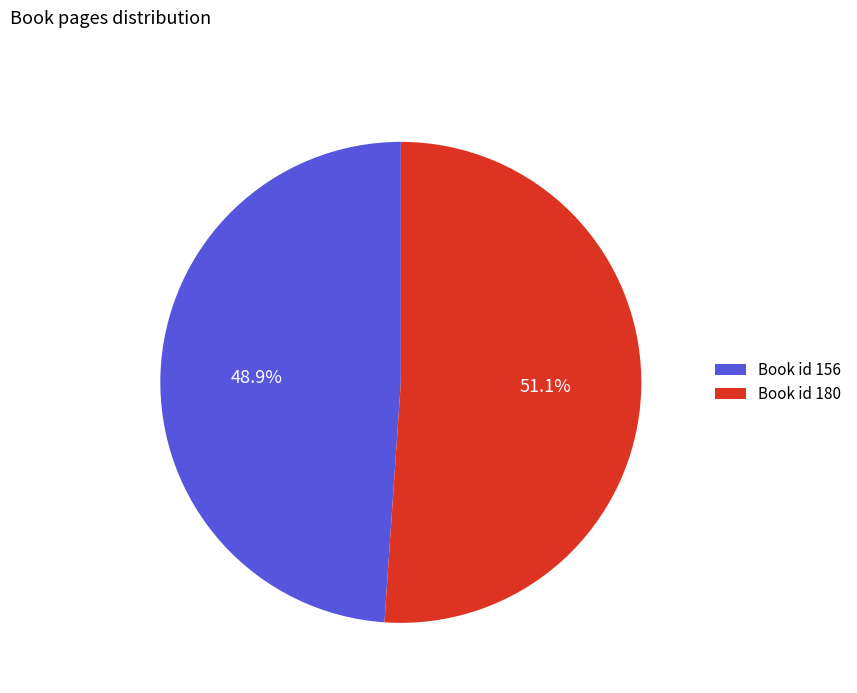

How much of the chart is everything except Book id 156?

51.1%